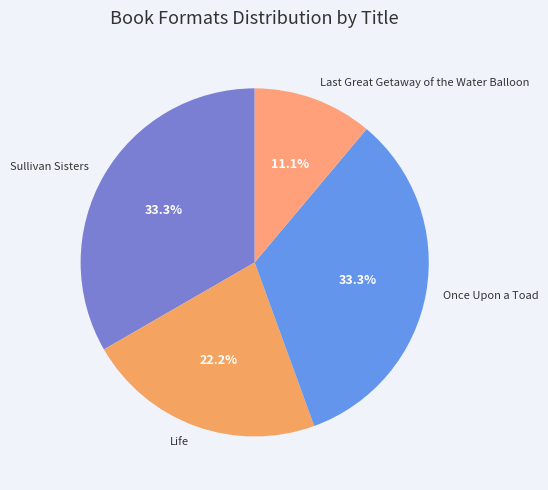

To the nearest percent, what is the average slice percentage?

25%